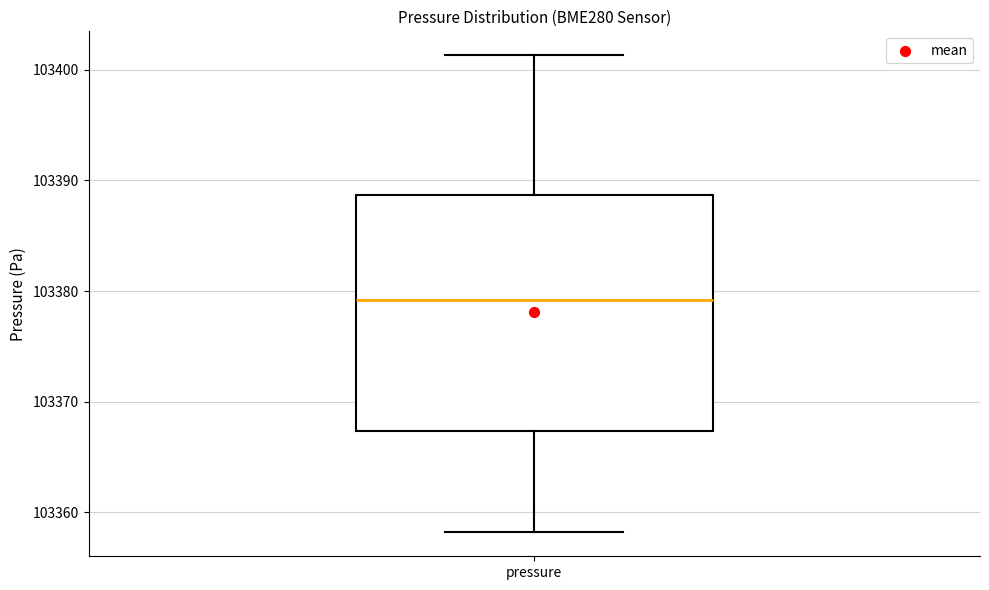

Where does the median line of the box for pressure sit on the y-axis? The values are not printed on the chart, so give them approximately, as read against the axis.

103379